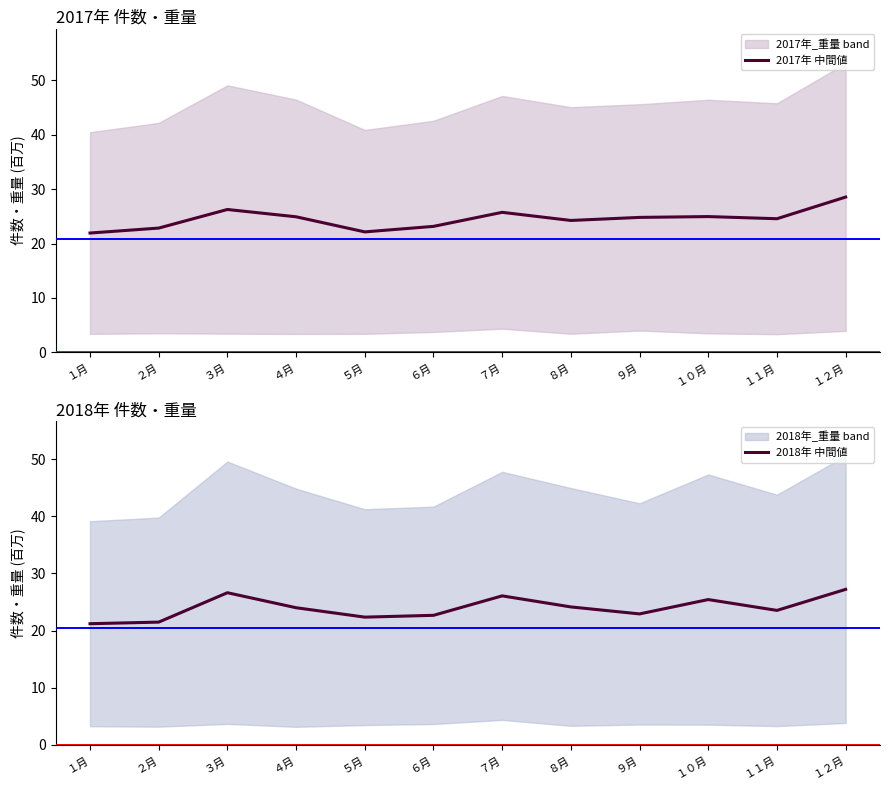

Rank the categories by 2018年 中間値 value from highest to lowest.

１２月, ３月, ７月, １０月, ８月, ４月, １１月, ９月, ６月, ５月, ２月, １月